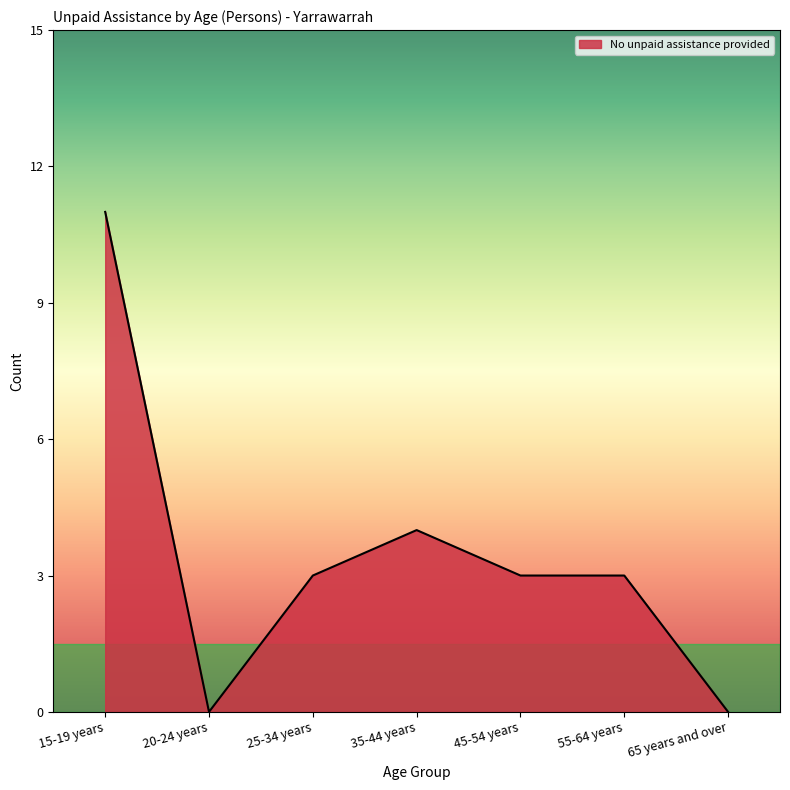

What is the difference between the maximum and minimum values?

11